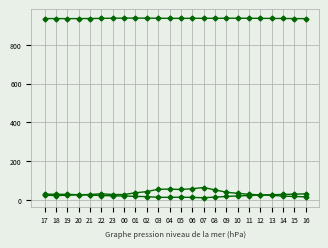

Which has a higher value, 08 or 11?

11